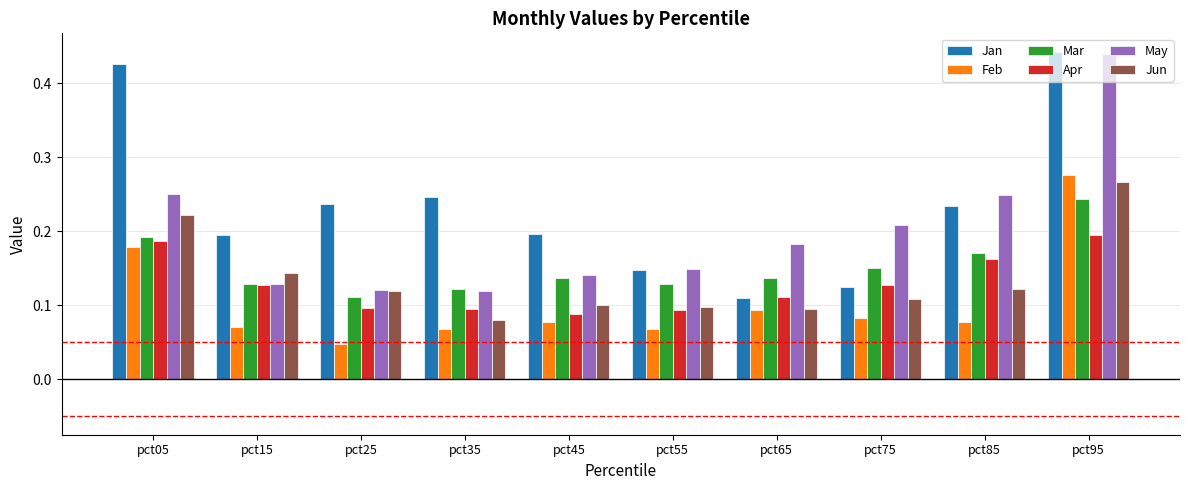

What are all the series names shown in the legend?

Jan, Feb, Mar, Apr, May, Jun